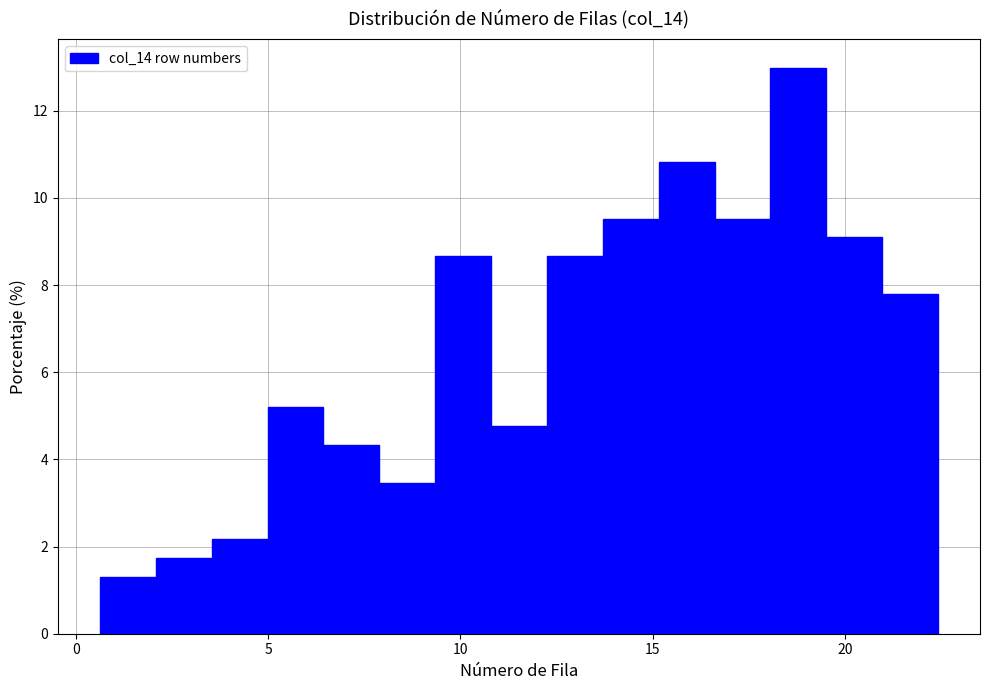

Around what value on the x-axis is the tallest bar? Give the approximate position of its centre, as read against the axis.

19.0